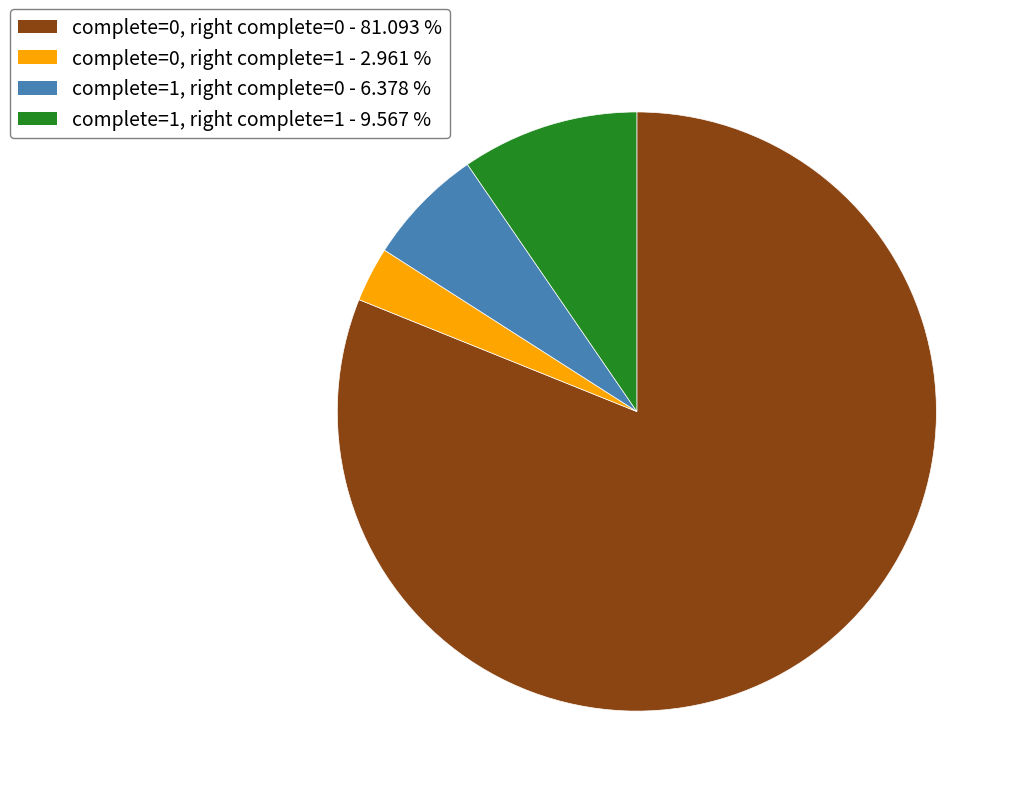

Rank the categories by value from lowest to highest.

complete=0, right complete=1, complete=1, right complete=0, complete=1, right complete=1, complete=0, right complete=0